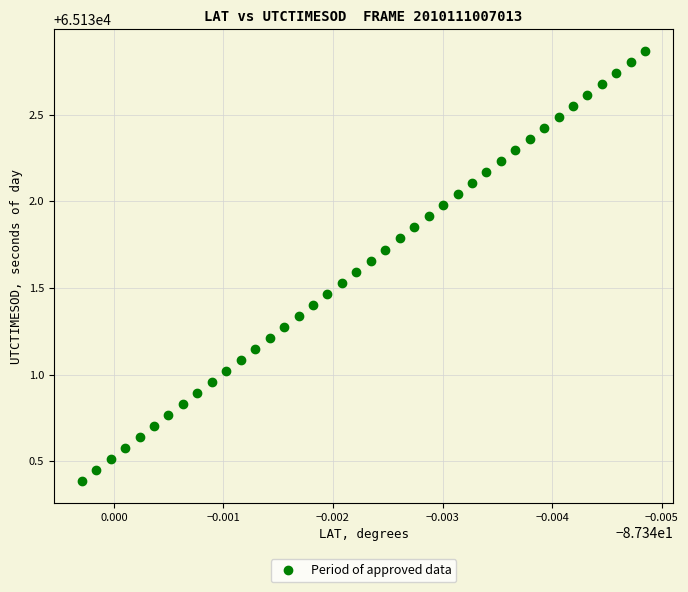

What is the range of Y values (max minus min)?

2.5